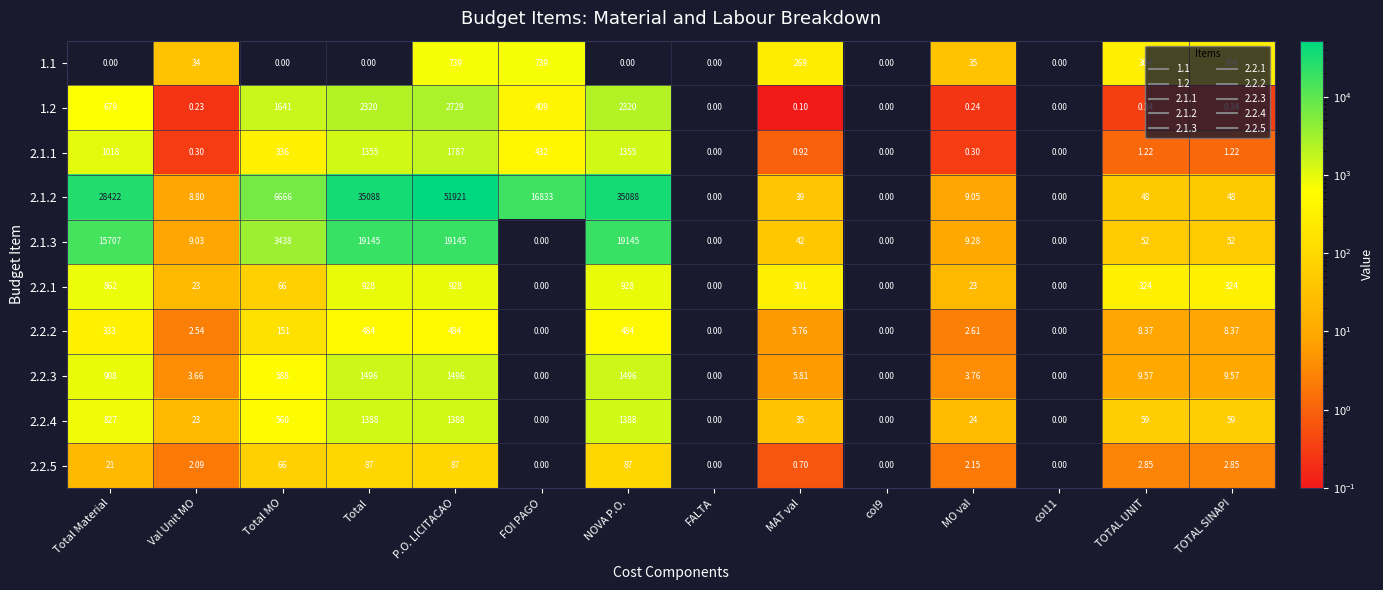

What is the difference between the highest and lowest values at Total?

35088.0